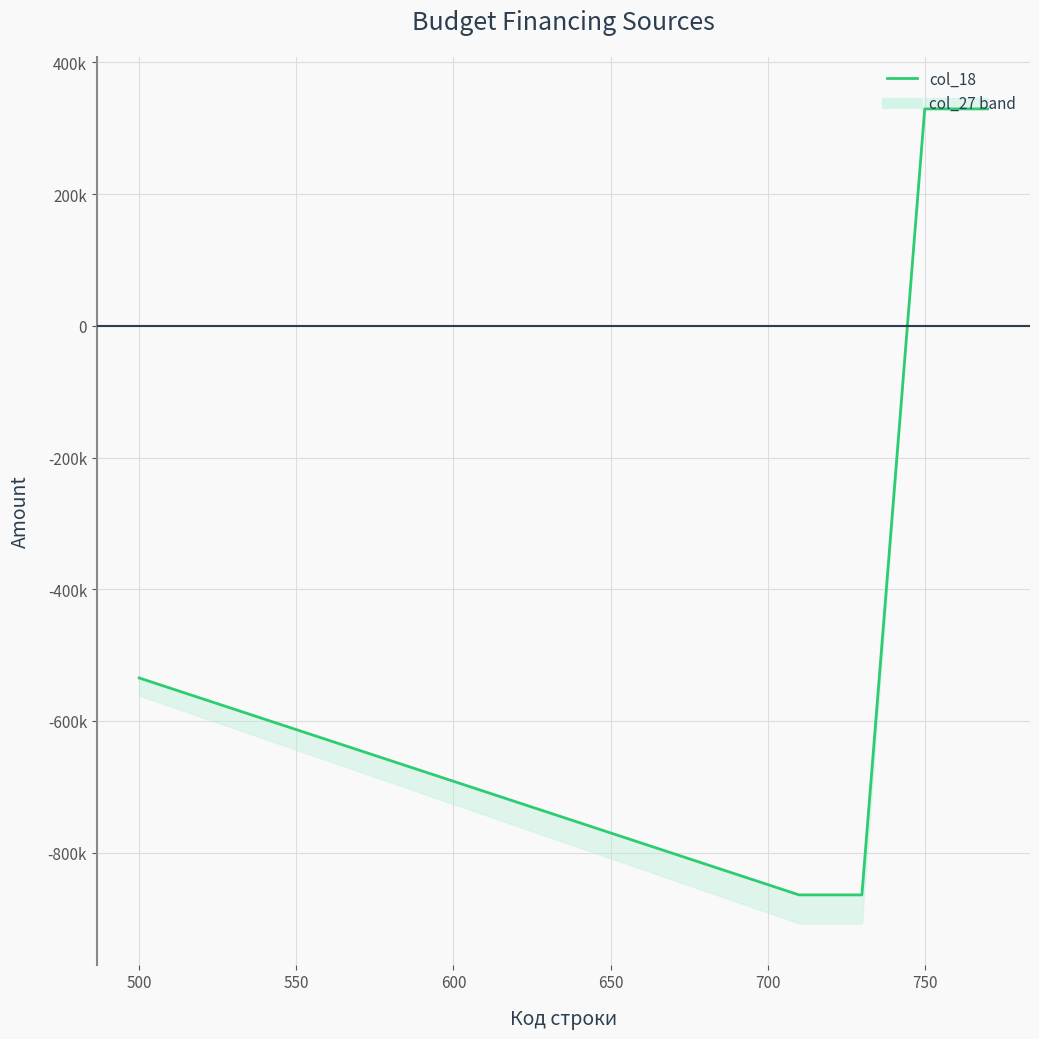

How many lines are shown in the chart?

1